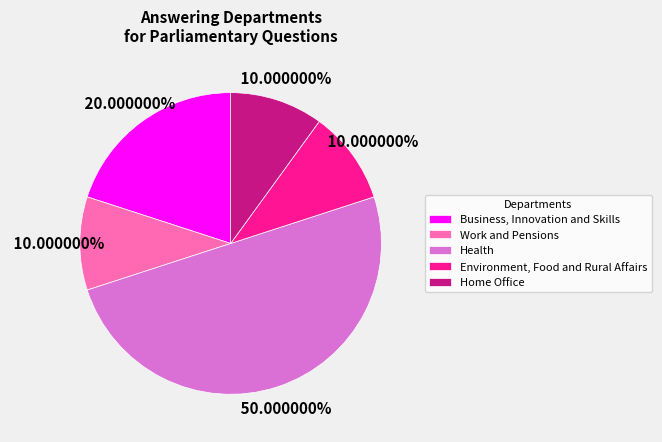

Is Work and Pensions the majority of the pie?

No